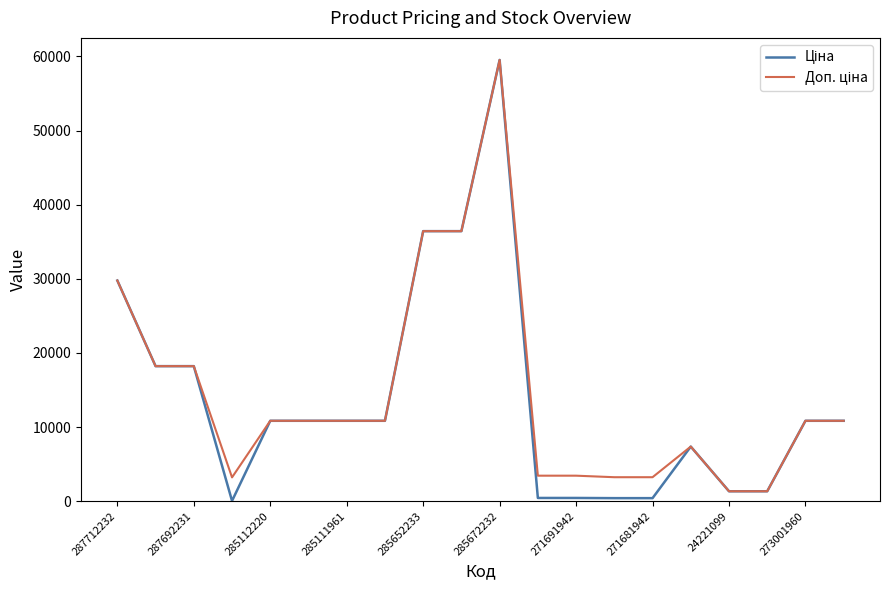

Reading right to left, extract all data points from this chart.

Ціна: 10840.1	10840.1	1332.7	1332.7	7360.2	403.6	403.6	429.3	429.3	59523.0	36424.0	36424.0	10840.1	10840.1	10840.1	10840.1	32.0	18212.0	18212.0	29761.5
Доп. ціна: 10840.1	10840.1	1333.0	1333.0	7360.2	3228.8	3228.8	3434.6	3434.6	59523.0	36424.0	36424.0	10840.1	10840.1	10840.1	10840.1	3205.0	18212.0	18212.0	29761.5